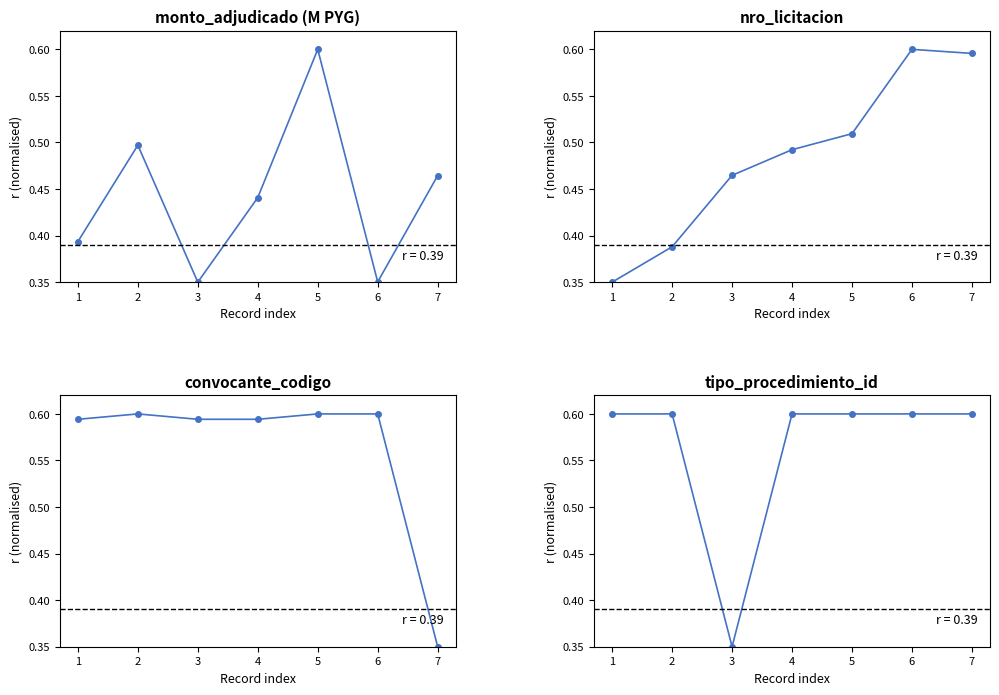

True or false: monto_adjudicado (M PYG) has more than 0 interior local peaks.

True